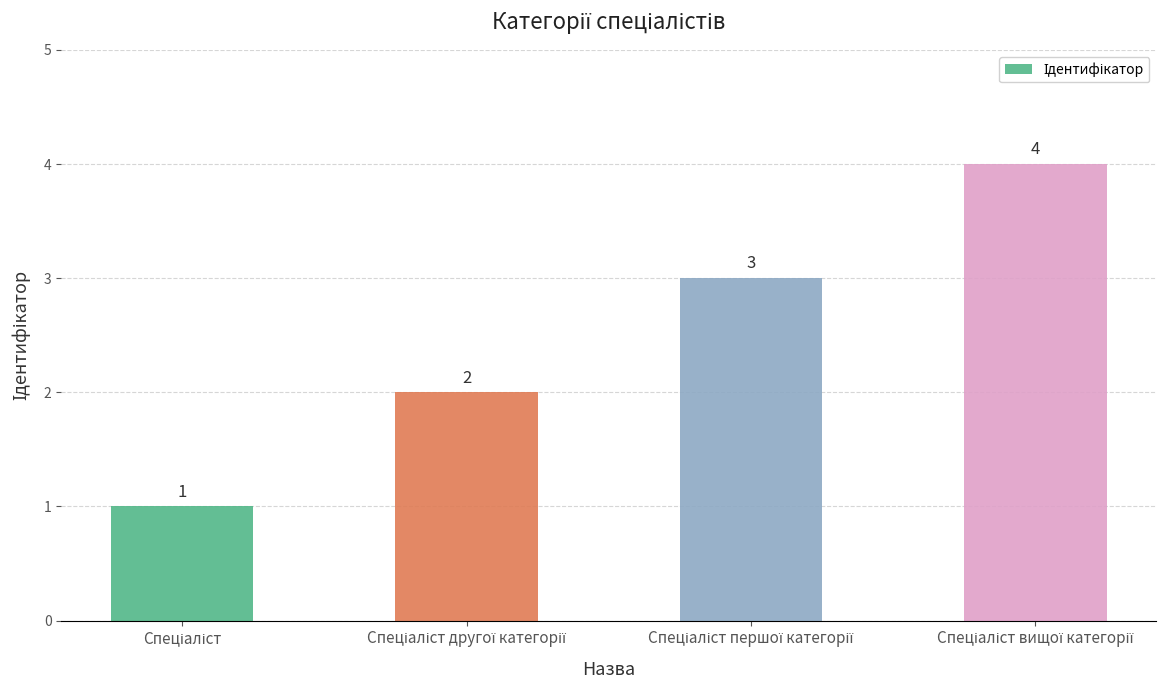

What is the sum of all values?

10